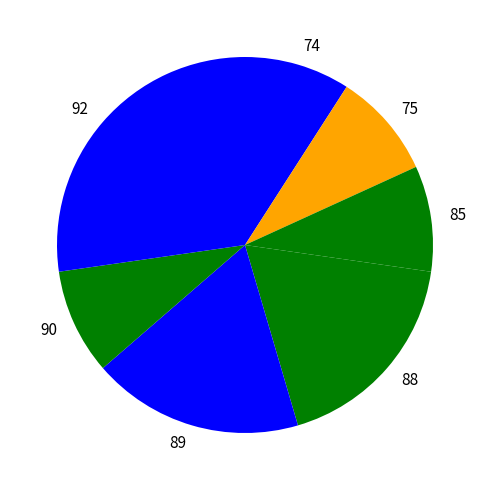

What is the largest slice in the pie chart?

92